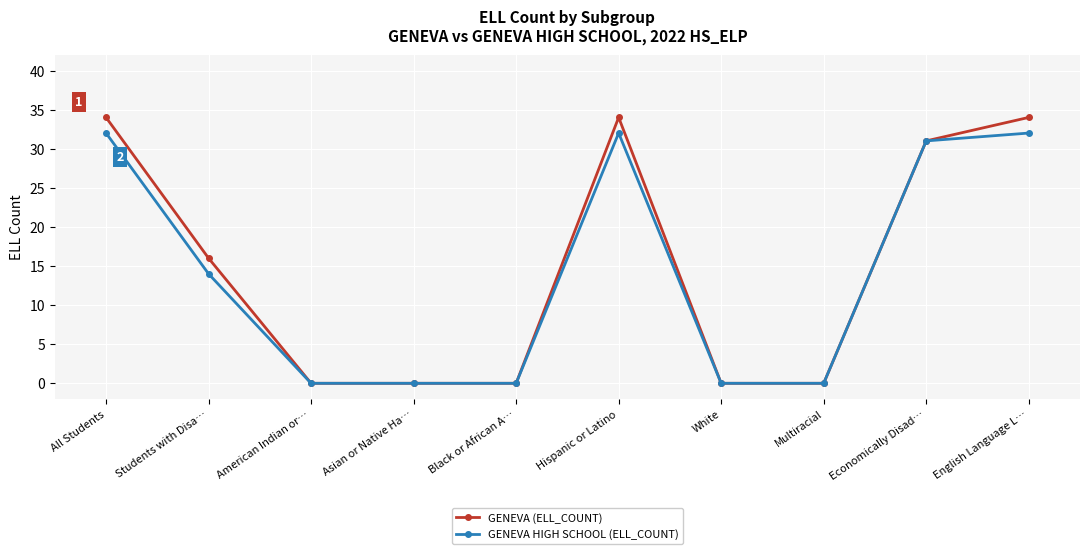

What is the label of the 8th point from the left?

Multiracial